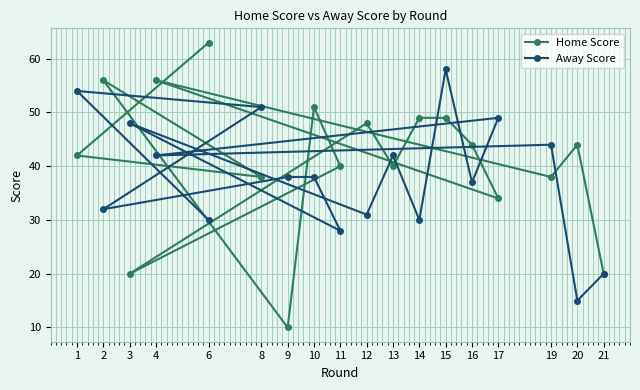

Does the chart display data point markers on the line(s)?

Yes